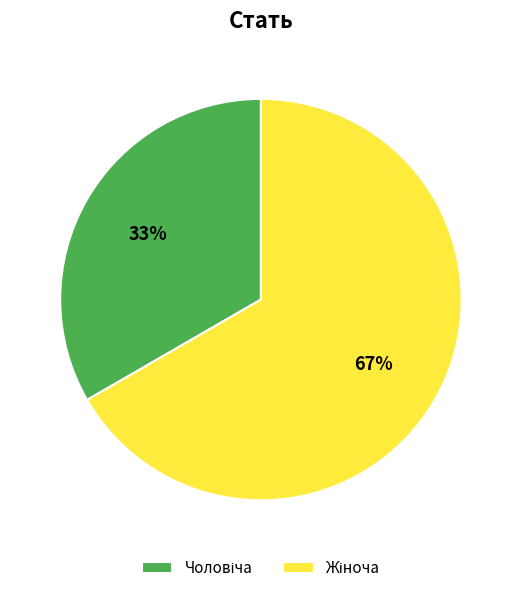

Is there any slice that represents more than half of the pie?

Yes